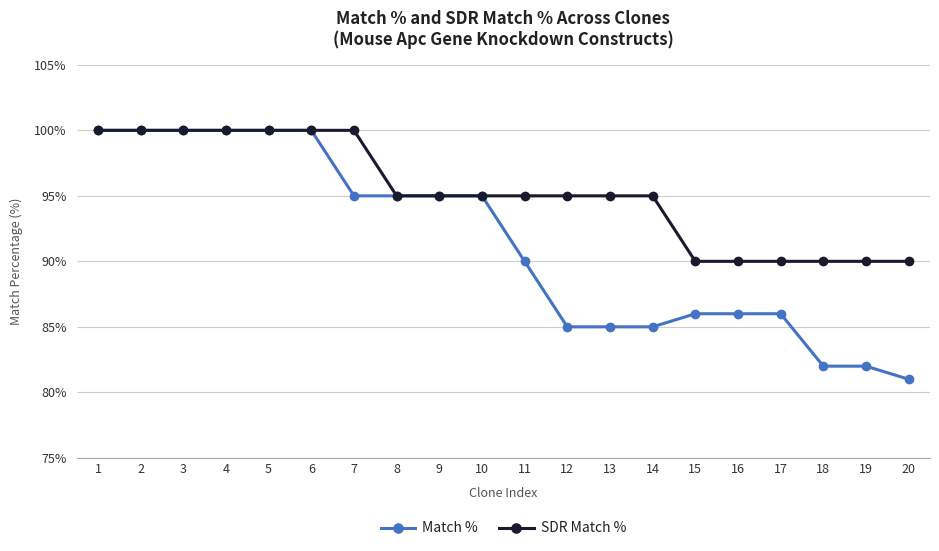

What is the value of the SDR Match % point at the 17th from the left?

90